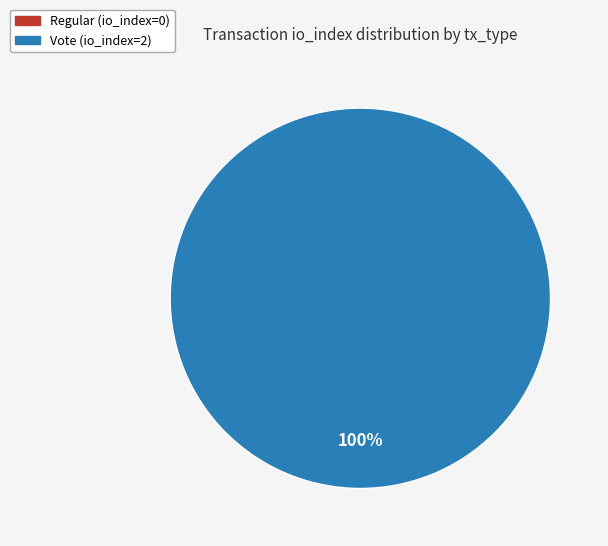

The Regular slice represents 0% of the pie. True or false?

True